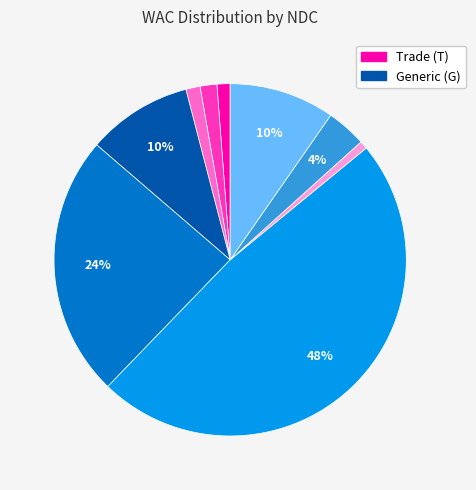

To the nearest percent, what is the average slice percentage?

11%